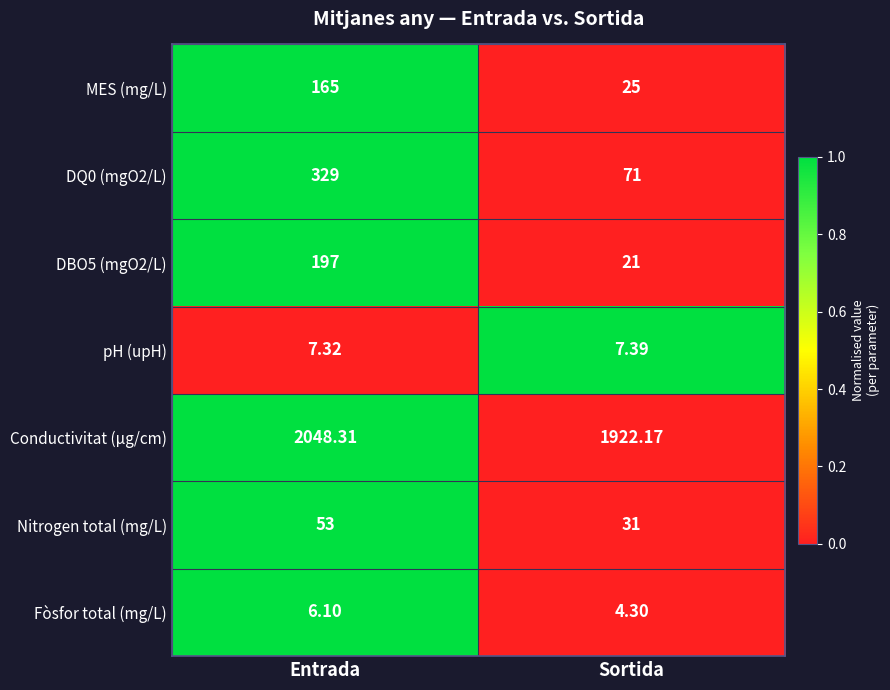

At which category is the sum across all series the highest?

Entrada